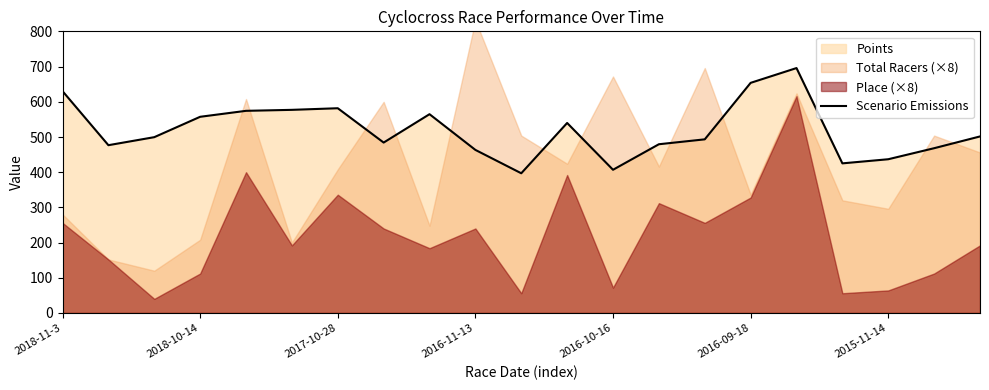

At which label is the value closest to 546?

11